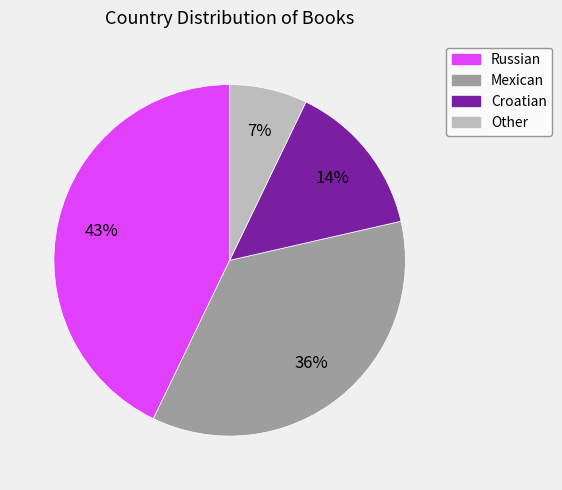

True or false: Croatian accounts for 4% of the total.

False